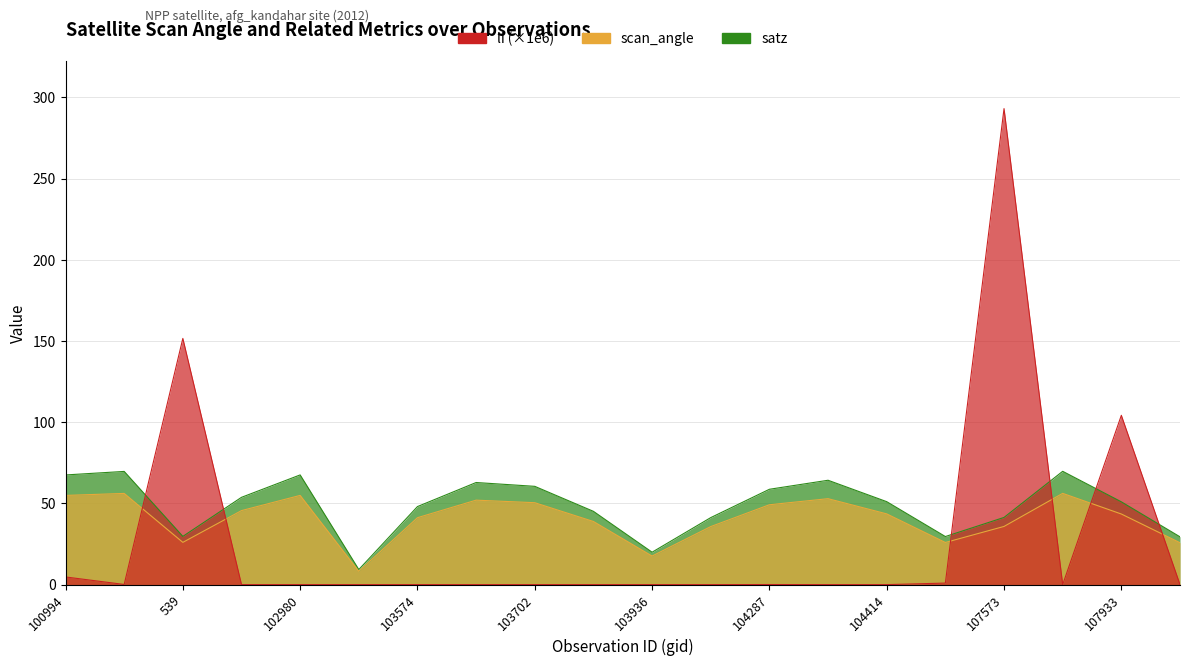

Where is the first local maximum for scan_angle?

102482